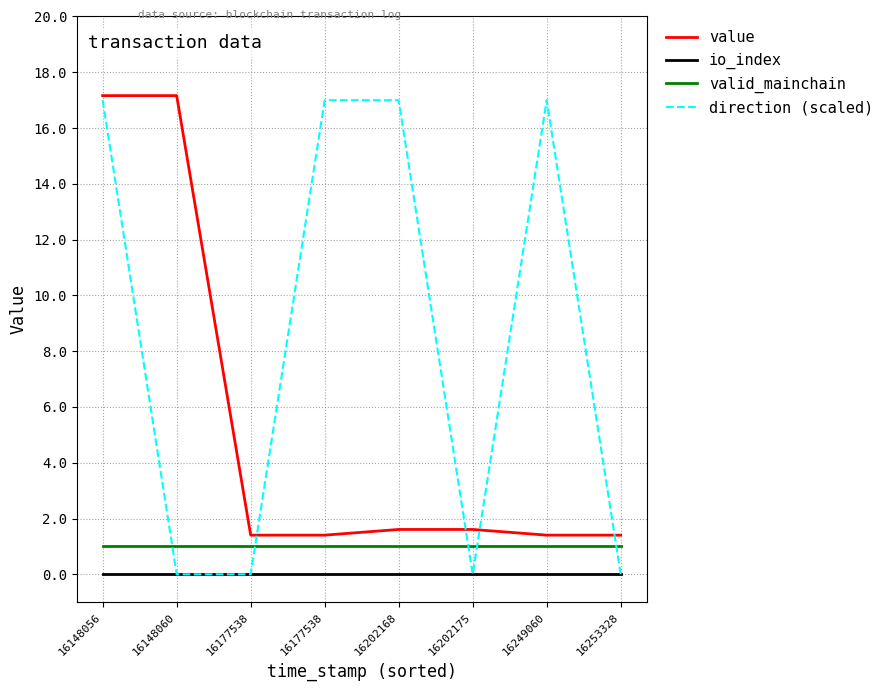

At which label is valid_mainchain closest to 1?

16148056